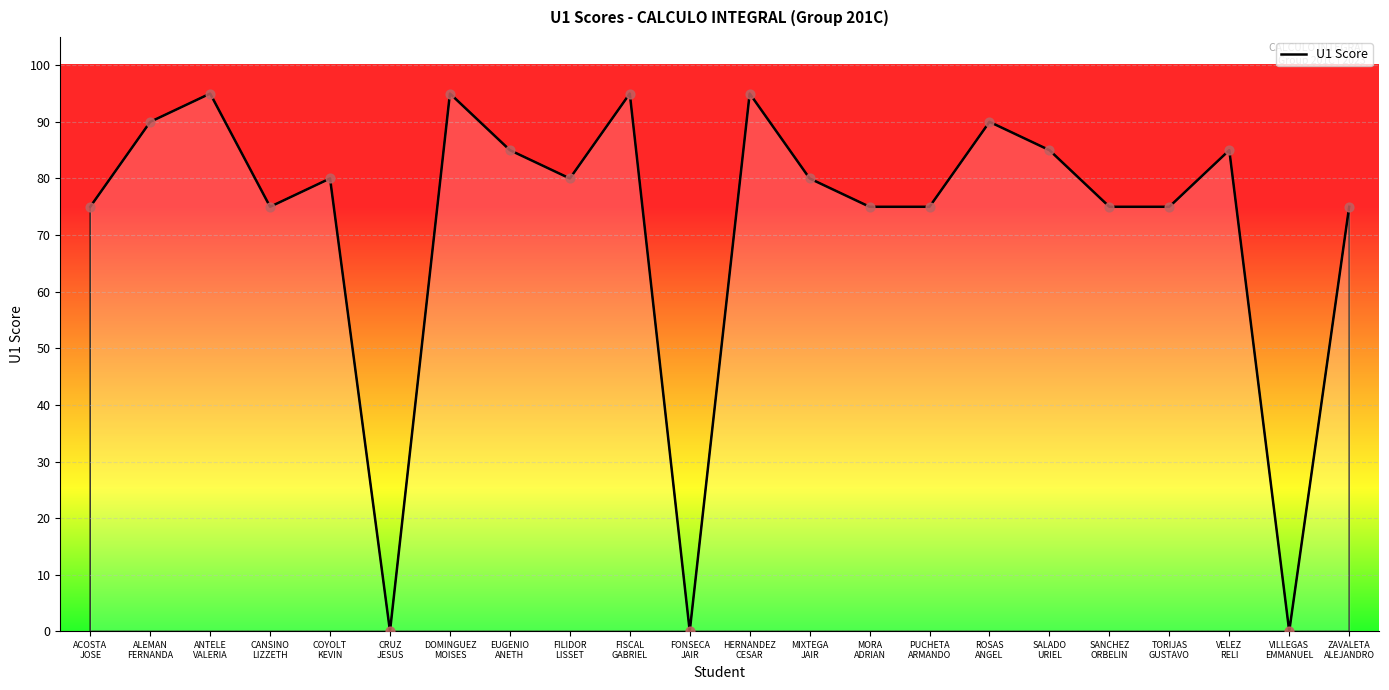

What is the change in value from ALEMAN
FERNANDA to EUGENIO
ANETH?

-5